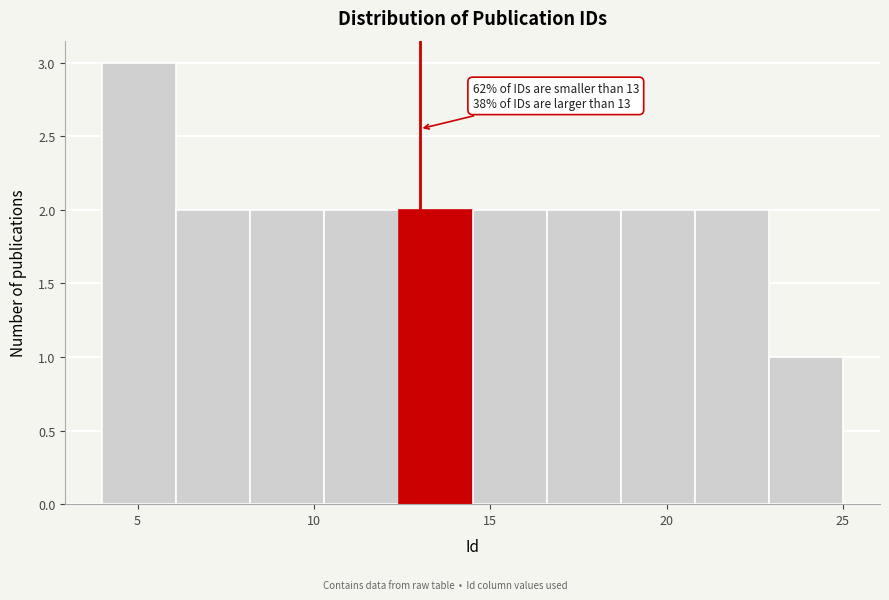

Which range on the x-axis has the tallest bar?

4.0 to 6.1